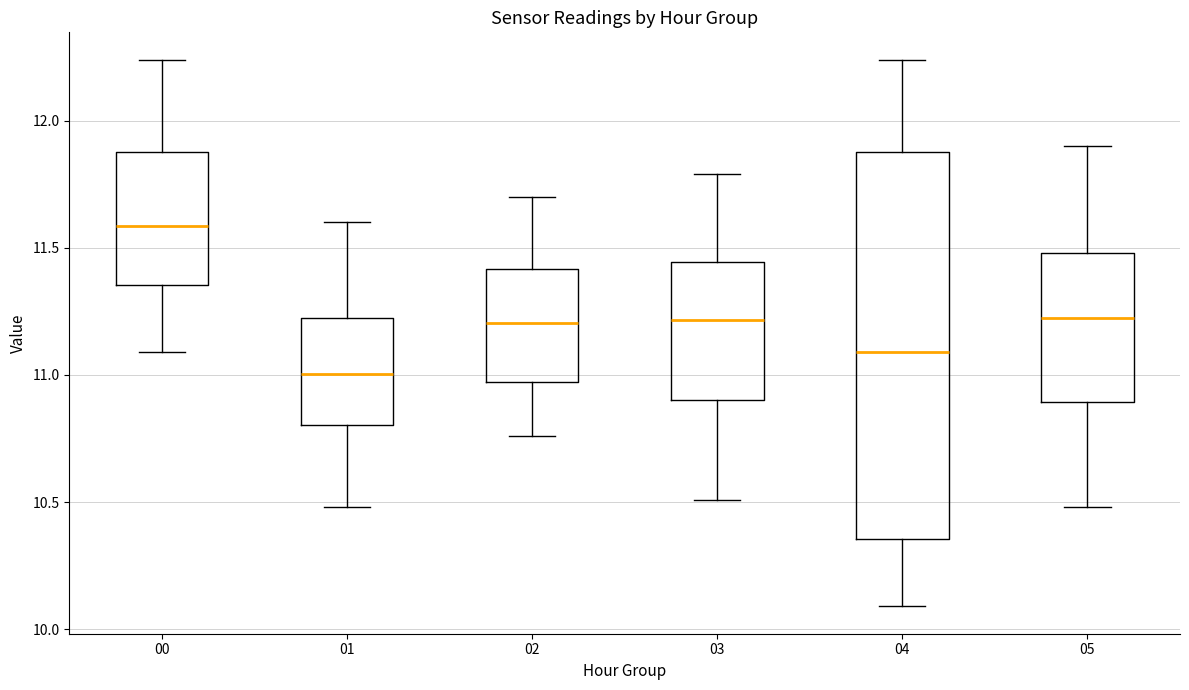

Which box is the tallest, from its lower edge to its upper edge?

04